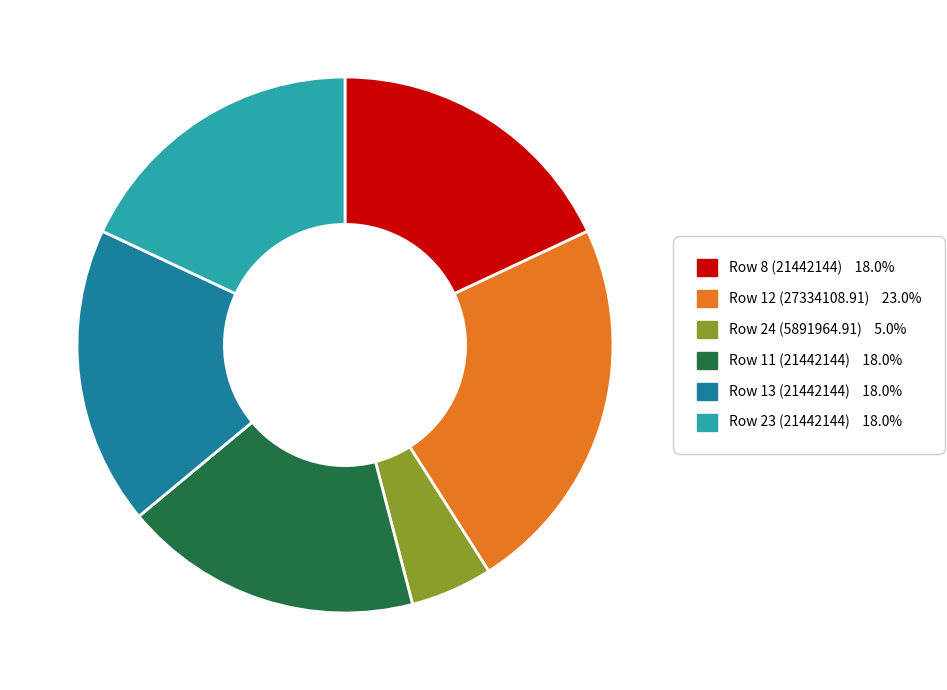

Which slice is the largest?

Row 12 (27334108.91)